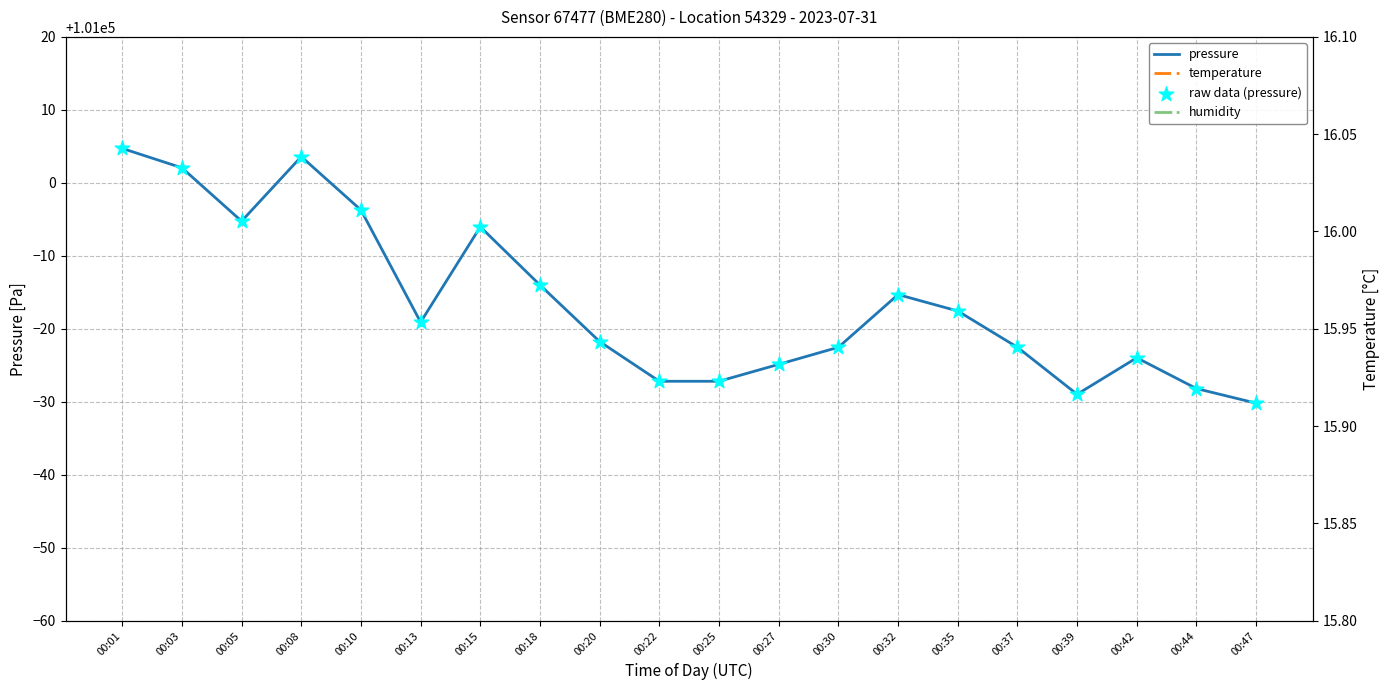

Which series reaches the minimum Y coordinate?

temperature